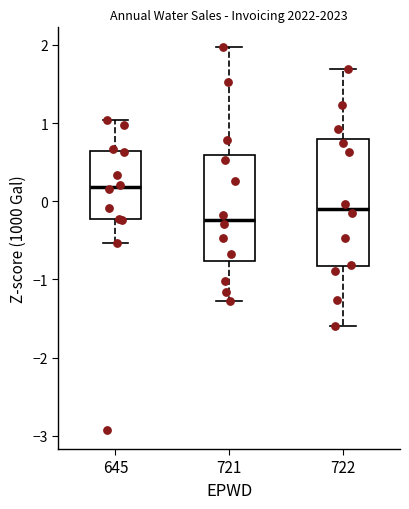

Which box is the tallest, from its lower edge to its upper edge?

722